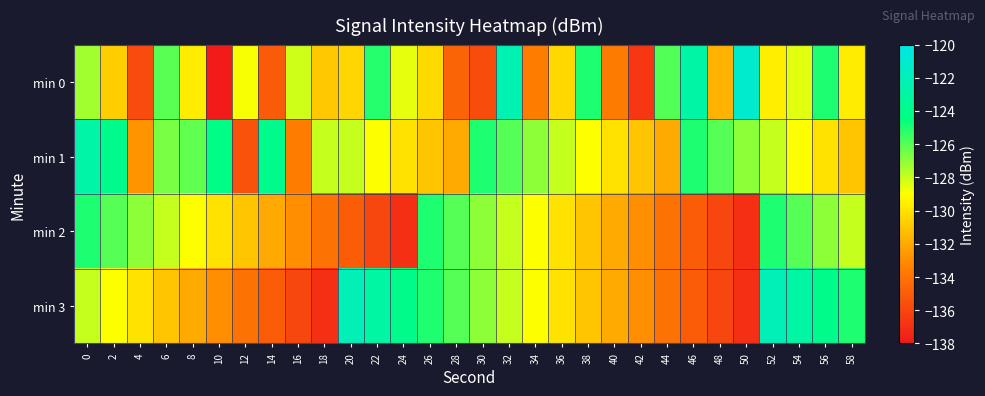

What is the greatest value displayed?

-121.1